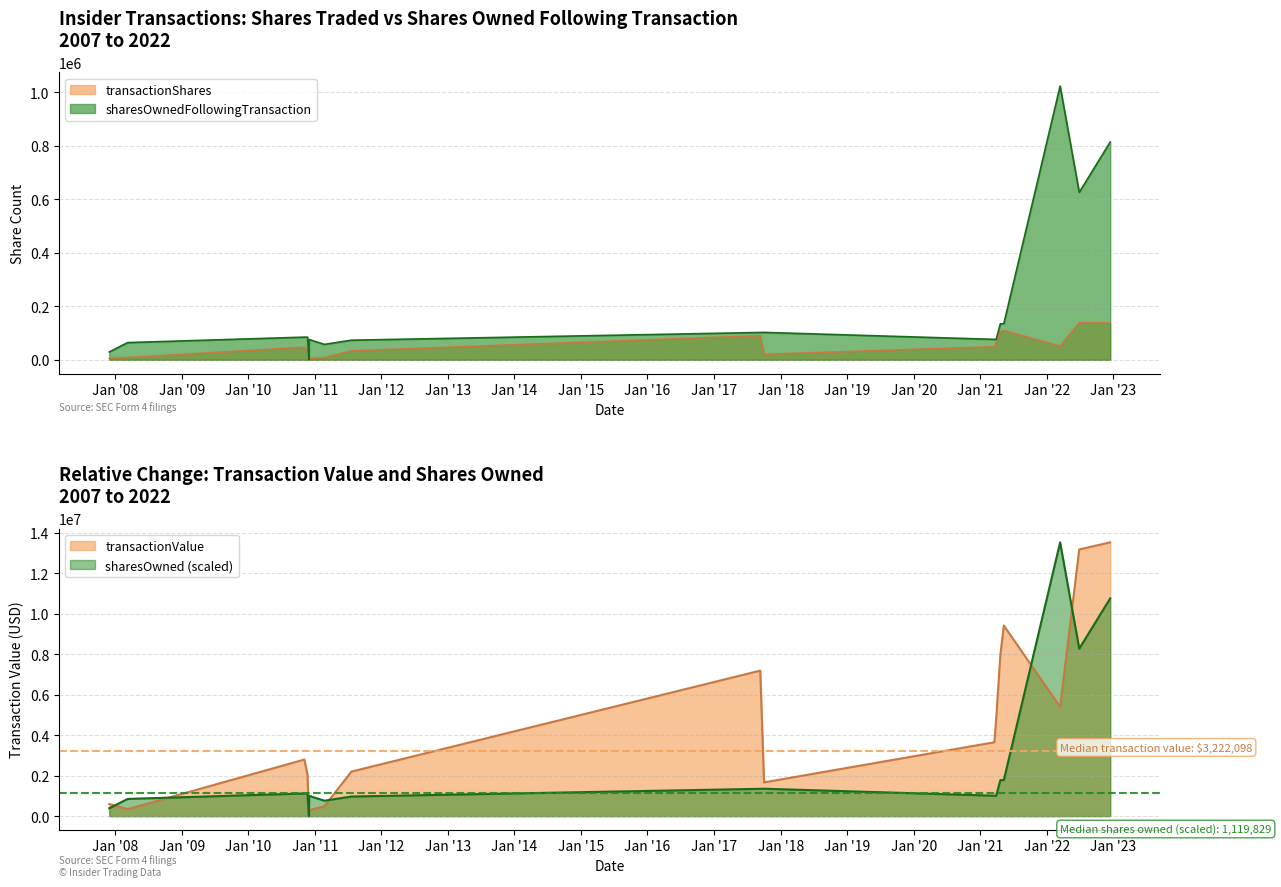

The value of transactionShares at 2022-03-15 is 87462. True or false?

False